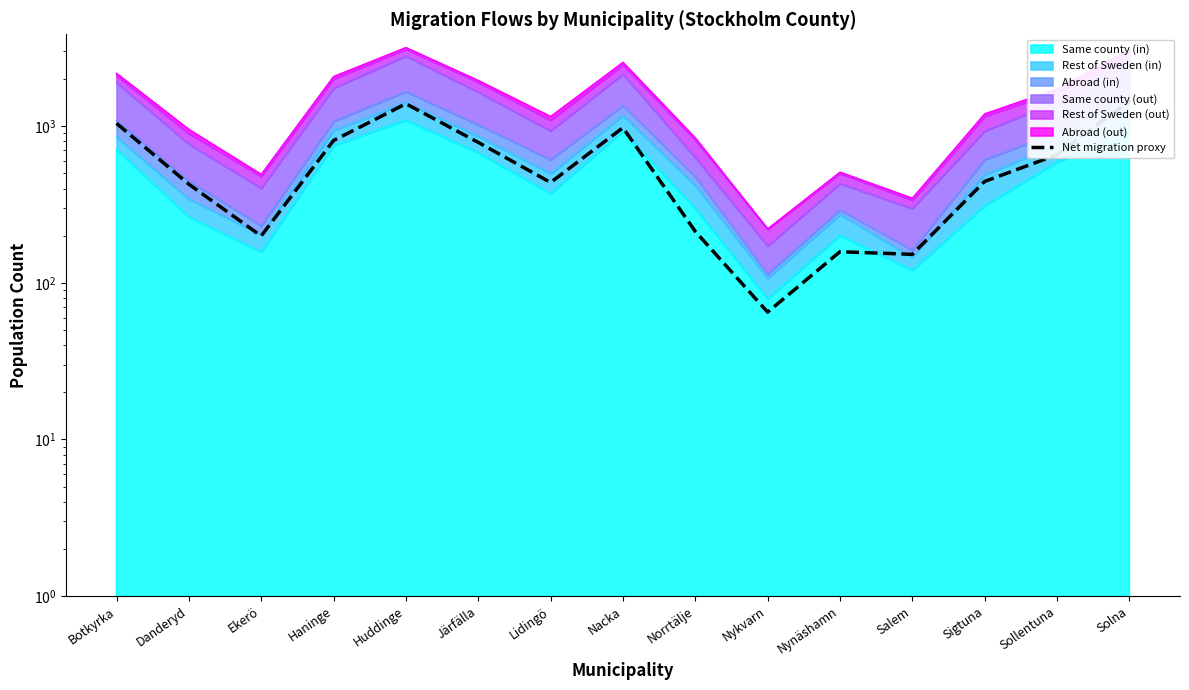

What is the label of the 6th point from the right?

Nykvarn